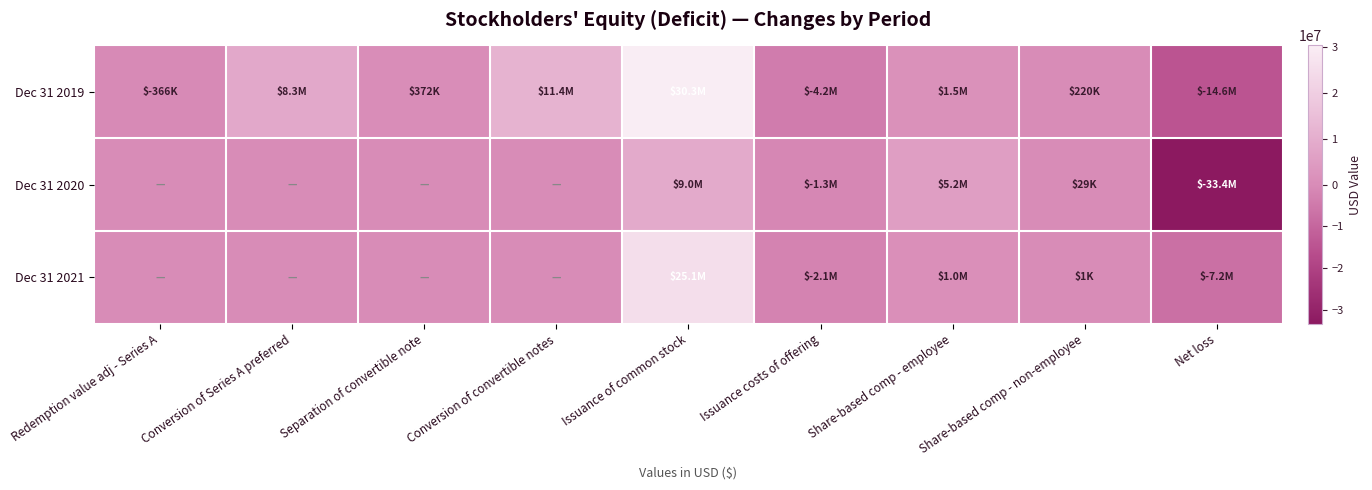

Reading left to right, what are all the values shown in this chart?

Dec 31 2019: Redemption value adj - Series A=-366000	Conversion of Series A preferred=8319000	Separation of convertible note=372000	Conversion of convertible notes=11445000	Issuance of common stock=30278000	Issuance costs of offering=-4168000	Share-based comp - employee=1498000	Share-based comp - non-employee=220000	Net loss=-14586000
Dec 31 2020: Redemption value adj - Series A=0	Conversion of Series A preferred=0	Separation of convertible note=0	Conversion of convertible notes=0	Issuance of common stock=8979000	Issuance costs of offering=-1287000	Share-based comp - employee=5244000	Share-based comp - non-employee=29000	Net loss=-33415000
Dec 31 2021: Redemption value adj - Series A=0	Conversion of Series A preferred=0	Separation of convertible note=0	Conversion of convertible notes=0	Issuance of common stock=25150000	Issuance costs of offering=-2093000	Share-based comp - employee=1019000	Share-based comp - non-employee=1000	Net loss=-7224000